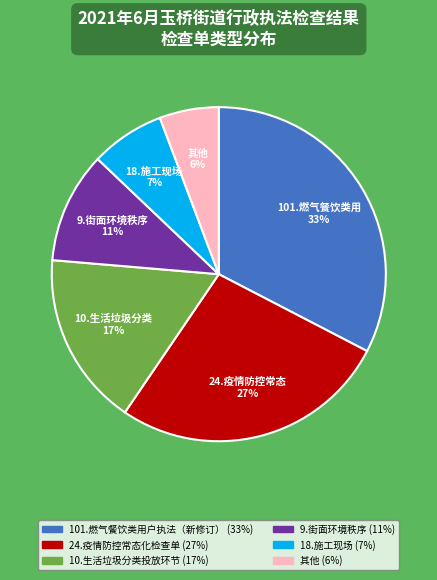

Do 24.疫情防控常态化检查单 and 101.燃气餐饮类用户执法（新修订） together represent more than half of the pie?

Yes